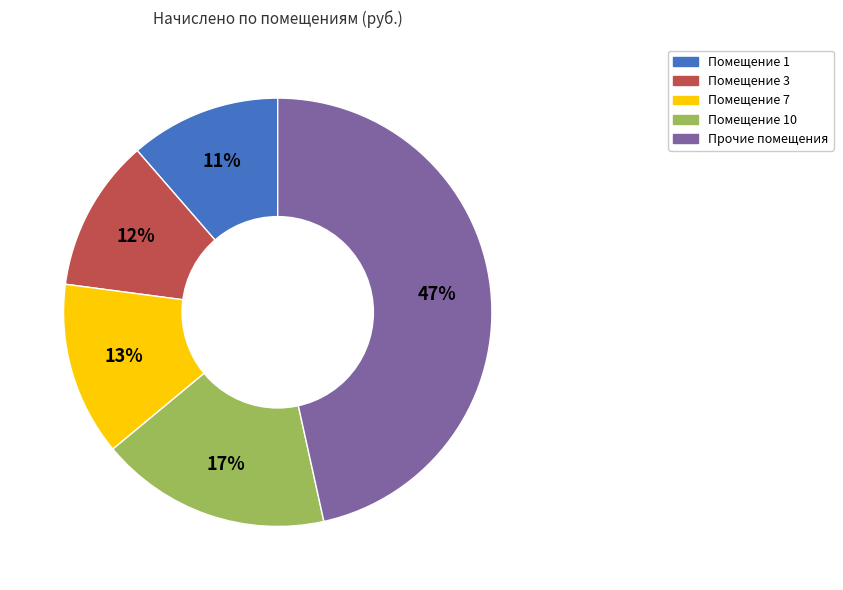

Does any single category account for the majority?

No